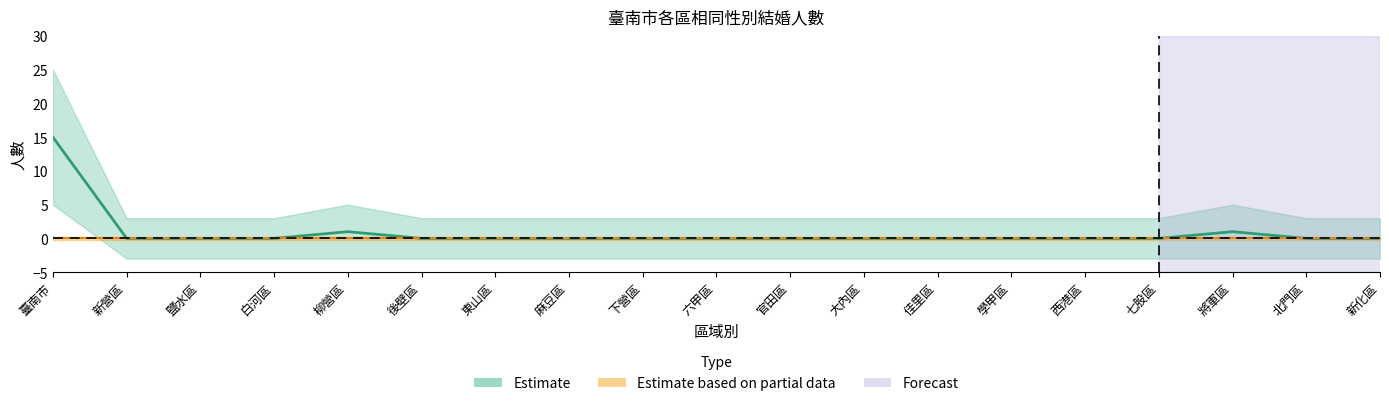

True or false: 男_大陸地區 and 男_本國籍 cross at least once.

False